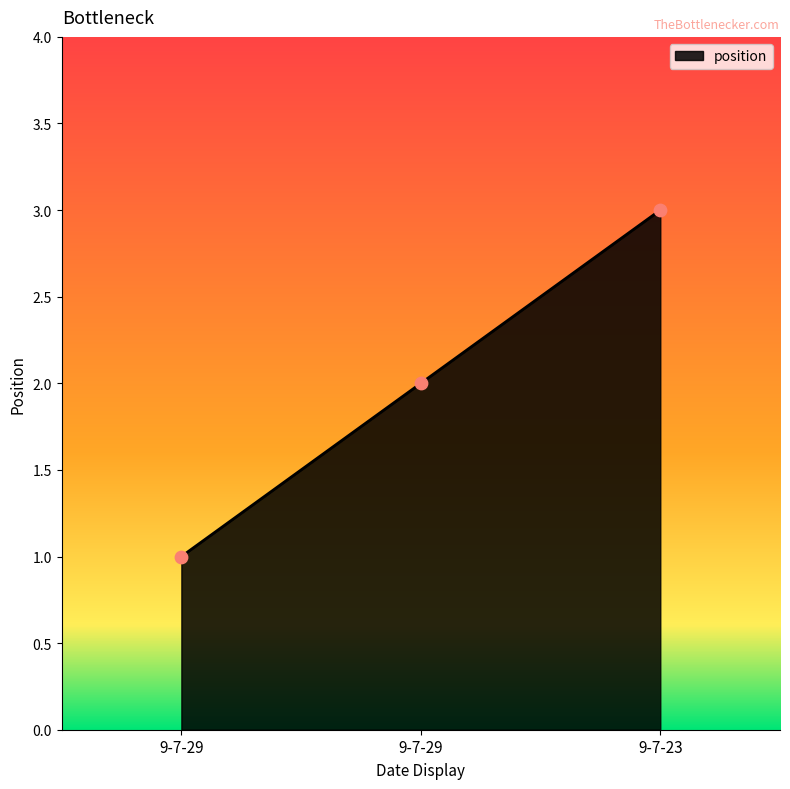

What is the change in value from 9-7-29 to 9-7-29?

+1